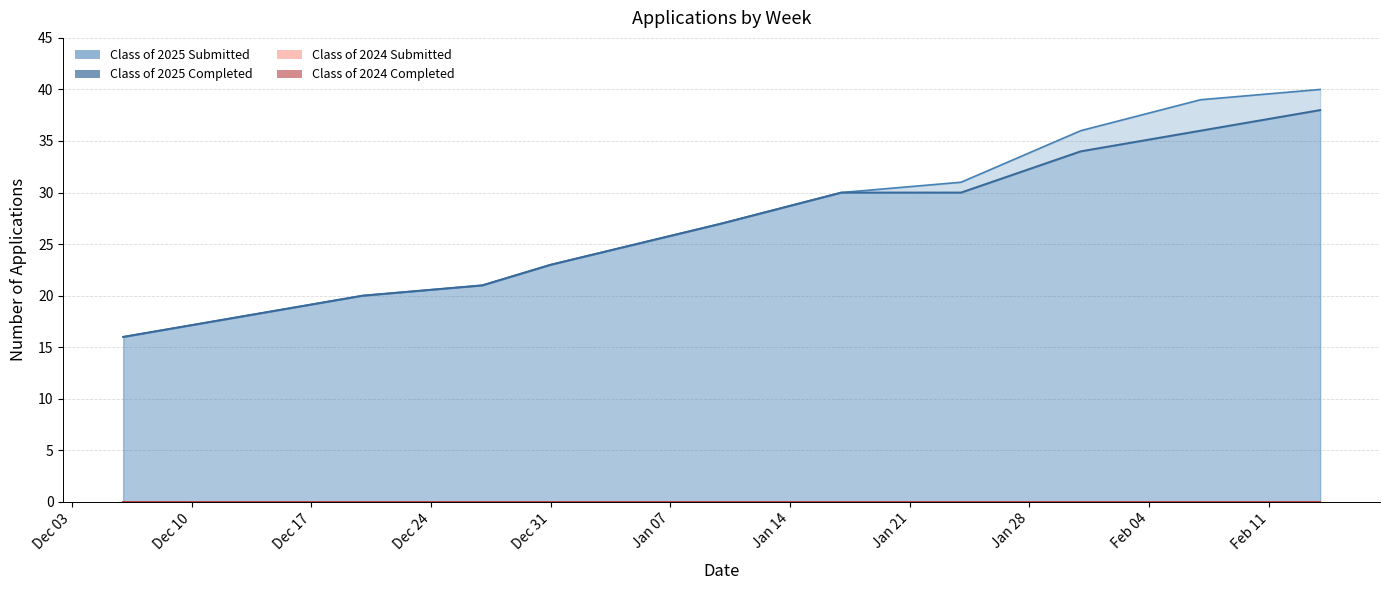

True or false: Class of 2025 Submitted and Class of 2025 Completed intersect in this chart.

False